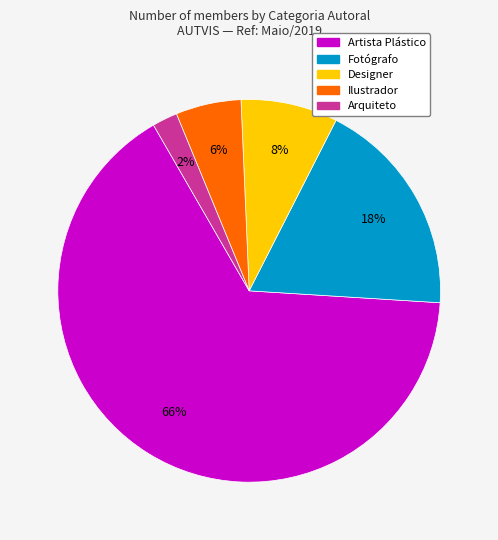

Is there a majority slice in this chart?

Yes